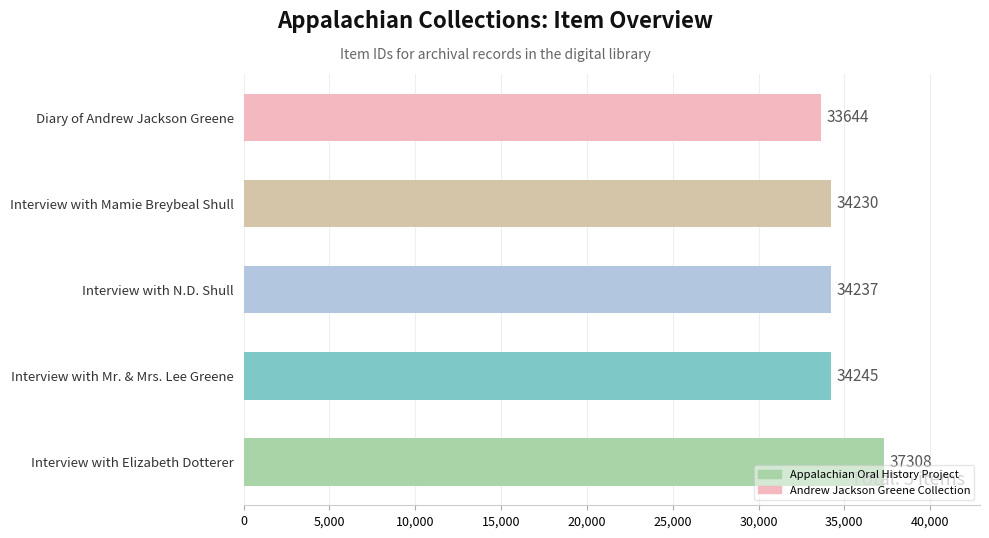

Between Diary of Andrew Jackson Greene and Interview with Mamie Breybeal Shull, which is larger?

Interview with Mamie Breybeal Shull